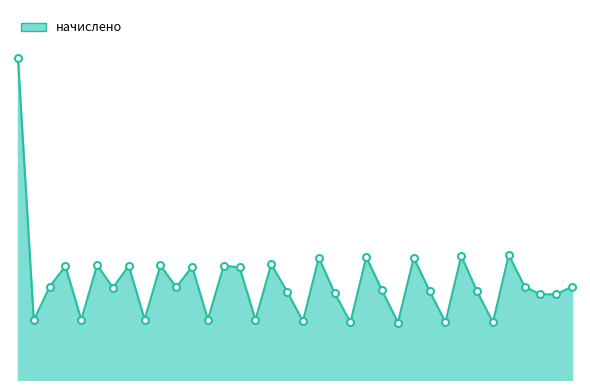

Rank the categories by value from highest to lowest.

0, 35, 32, 26, 23, 29, 20, 8, 12, 16, 10, 6, 14, 18, 36, 39, 5, 13, 9, 27, 30, 33, 21, 24, 38, 37, 11, 15, 19, 7, 3, 22, 31, 25, 34, 28